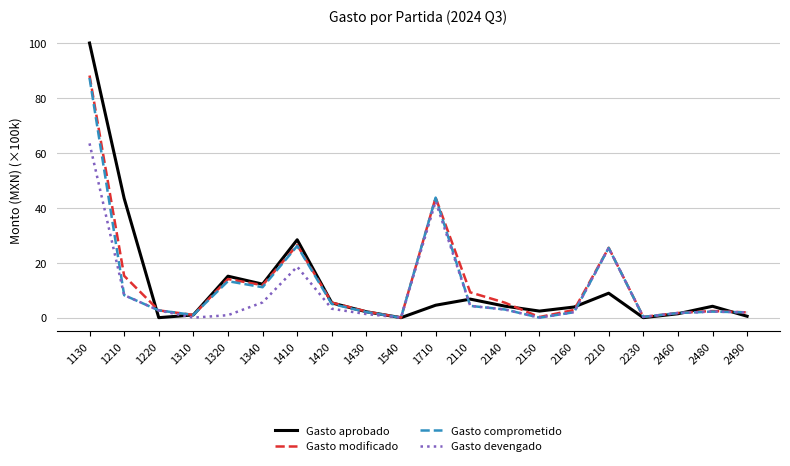

How many interior local peaks does the Gasto aprobado series have?

5